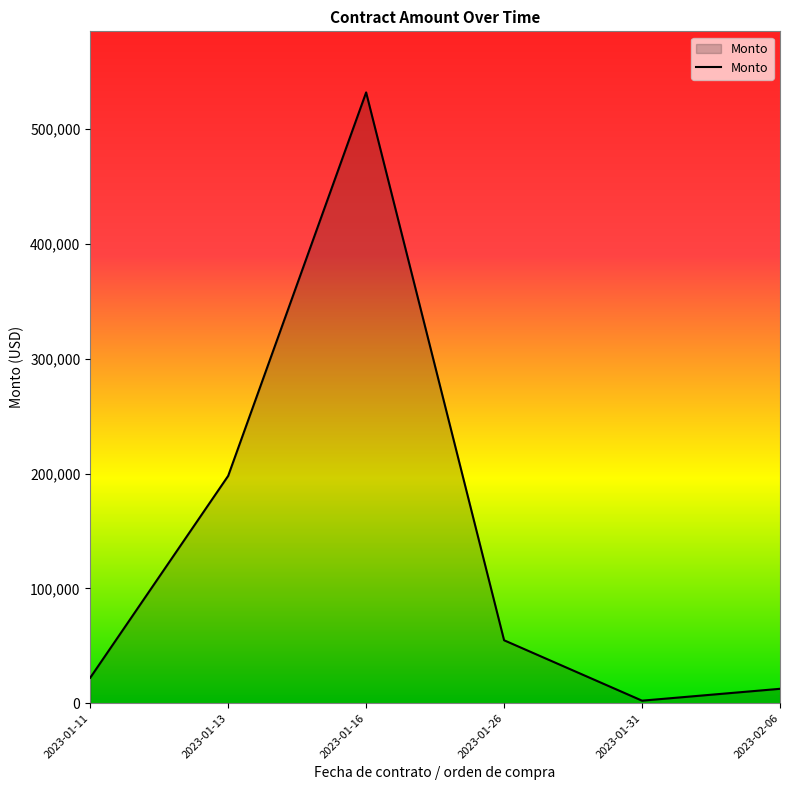

What is the minimum value shown in the chart?

2179.3